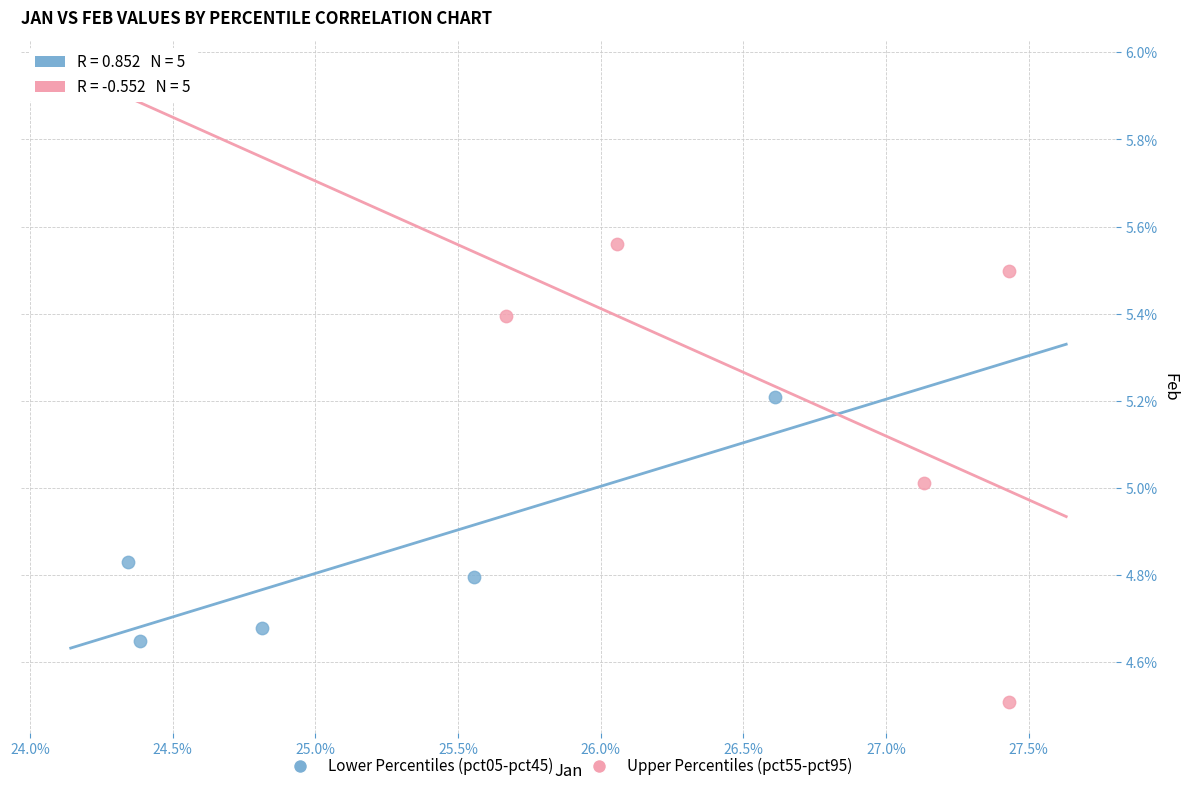

Which series contains the lowest Y value?

Upper Percentiles (pct55-pct95)